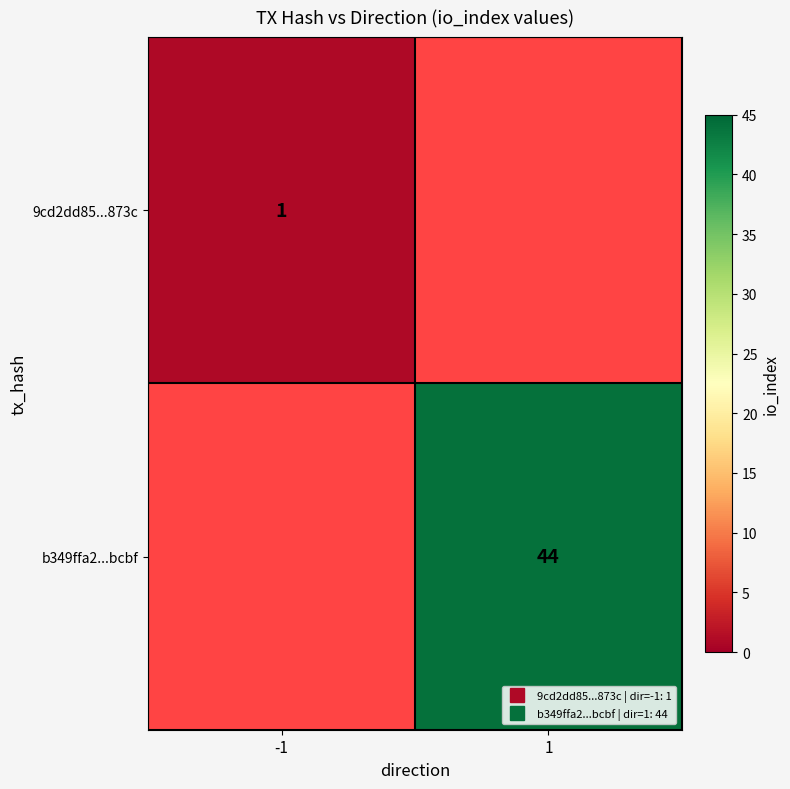

Which category has the lowest value across all series?

1